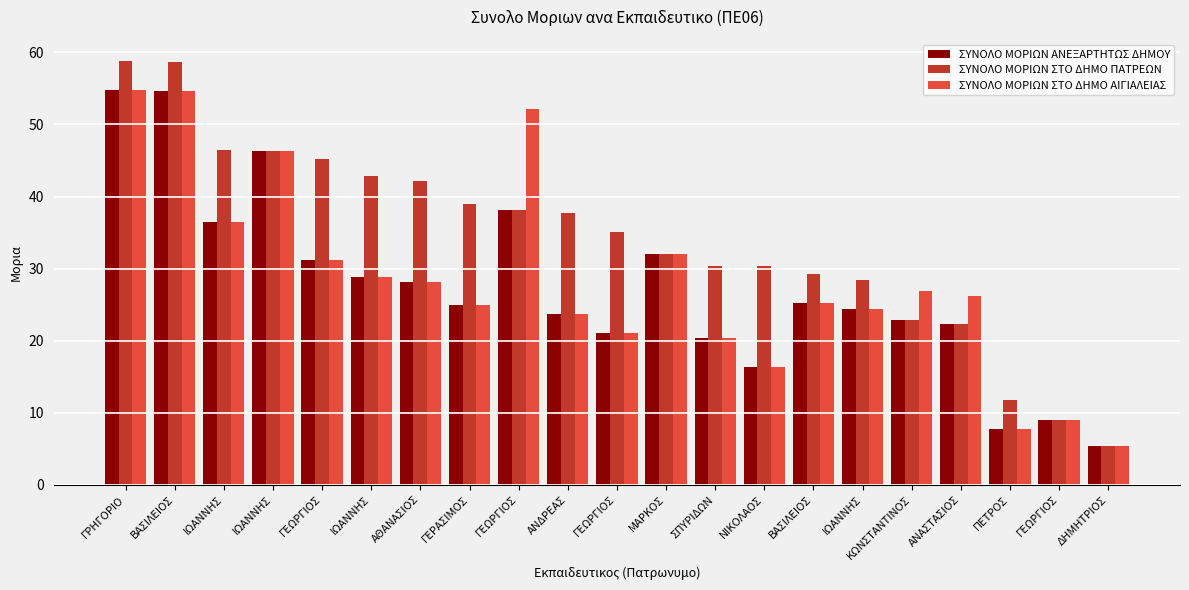

Reading left to right, transcribe all the data shown in this chart.

ΣΥΝΟΛΟ ΜΟΡΙΩΝ ΑΝΕΞΑΡΤΗΤΩΣ ΔΗΜΟΥ: ΓΡΗΓΟΡΙΟ=54.8	ΒΑΣΙΛΕΙΟΣ=54.7	ΙΩΑΝΝΗΣ=36.5	ΙΩΑΝΝΗΣ=46.3	ΓΕΩΡΓΙΟΣ=31.2	ΙΩΑΝΝΗΣ=28.9	ΑΘΑΝΑΣΙΟΣ=28.1	ΓΕΡΑΣΙΜΟΣ=25.0	ΓΕΩΡΓΙΟΣ=38.2	ΑΝΔΡΕΑΣ=23.8	ΓΕΩΡΓΙΟΣ=21.1	ΜΑΡΚΟΣ=32.1	ΣΠΥΡΙΔΩΝ=20.4	ΝΙΚΟΛΑΟΣ=16.3	ΒΑΣΙΛΕΙΟΣ=25.2	ΙΩΑΝΝΗΣ=24.4	ΚΩΝΣΤΑΝΤΙΝΟΣ=22.8	ΑΝΑΣΤΑΣΙΟΣ=22.2	ΠΕΤΡΟΣ=7.8	ΓΕΩΡΓΙΟΣ=9.0	ΔΗΜΗΤΡΙΟΣ=5.3
ΣΥΝΟΛΟ ΜΟΡΙΩΝ ΣΤΟ ΔΗΜΟ ΠΑΤΡΕΩΝ: ΓΡΗΓΟΡΙΟ=58.8	ΒΑΣΙΛΕΙΟΣ=58.7	ΙΩΑΝΝΗΣ=46.5	ΙΩΑΝΝΗΣ=46.3	ΓΕΩΡΓΙΟΣ=45.2	ΙΩΑΝΝΗΣ=42.9	ΑΘΑΝΑΣΙΟΣ=42.1	ΓΕΡΑΣΙΜΟΣ=39.0	ΓΕΩΡΓΙΟΣ=38.2	ΑΝΔΡΕΑΣ=37.8	ΓΕΩΡΓΙΟΣ=35.1	ΜΑΡΚΟΣ=32.1	ΣΠΥΡΙΔΩΝ=30.4	ΝΙΚΟΛΑΟΣ=30.3	ΒΑΣΙΛΕΙΟΣ=29.2	ΙΩΑΝΝΗΣ=28.4	ΚΩΝΣΤΑΝΤΙΝΟΣ=22.8	ΑΝΑΣΤΑΣΙΟΣ=22.2	ΠΕΤΡΟΣ=11.8	ΓΕΩΡΓΙΟΣ=9.0	ΔΗΜΗΤΡΙΟΣ=5.3
ΣΥΝΟΛΟ ΜΟΡΙΩΝ ΣΤΟ ΔΗΜΟ ΑΙΓΙΑΛΕΙΑΣ: ΓΡΗΓΟΡΙΟ=54.8	ΒΑΣΙΛΕΙΟΣ=54.7	ΙΩΑΝΝΗΣ=36.5	ΙΩΑΝΝΗΣ=46.3	ΓΕΩΡΓΙΟΣ=31.2	ΙΩΑΝΝΗΣ=28.9	ΑΘΑΝΑΣΙΟΣ=28.1	ΓΕΡΑΣΙΜΟΣ=25.0	ΓΕΩΡΓΙΟΣ=52.2	ΑΝΔΡΕΑΣ=23.8	ΓΕΩΡΓΙΟΣ=21.1	ΜΑΡΚΟΣ=32.1	ΣΠΥΡΙΔΩΝ=20.4	ΝΙΚΟΛΑΟΣ=16.3	ΒΑΣΙΛΕΙΟΣ=25.2	ΙΩΑΝΝΗΣ=24.4	ΚΩΝΣΤΑΝΤΙΝΟΣ=26.8	ΑΝΑΣΤΑΣΙΟΣ=26.2	ΠΕΤΡΟΣ=7.8	ΓΕΩΡΓΙΟΣ=9.0	ΔΗΜΗΤΡΙΟΣ=5.3